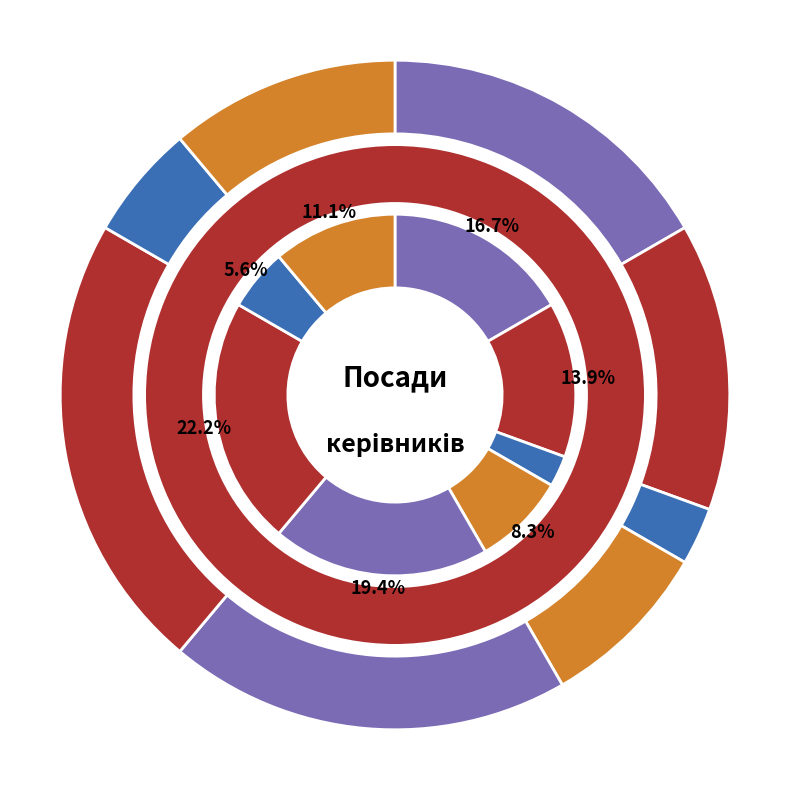

Combined, do В.о. начальника and В.о. директора account for over 50%?

No